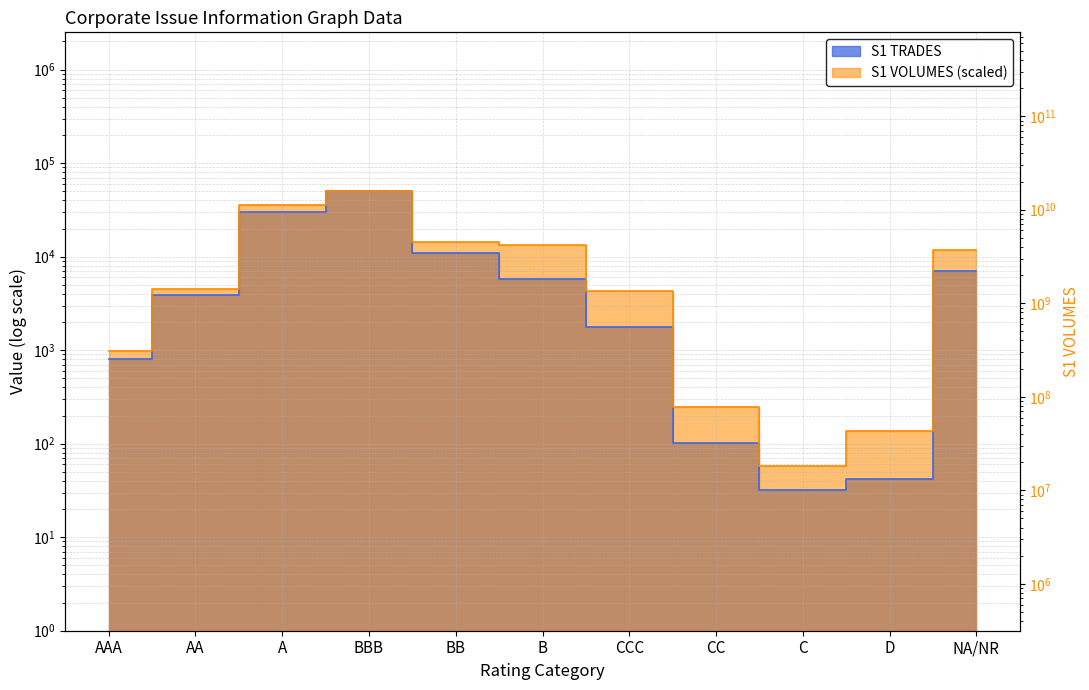

Reading left to right, extract all data points from this chart.

S1 TRADES: 797.1	3905.5	29928.9	50085.0	10964.7	5740.5	1771.0	101.0	32.0	42.4	7070.2
S1 VOLUMES: 988.9	4518.4	36100.2	50085.0	14404.2	13348.6	4334.0	249.7	57.3	137.9	11775.1